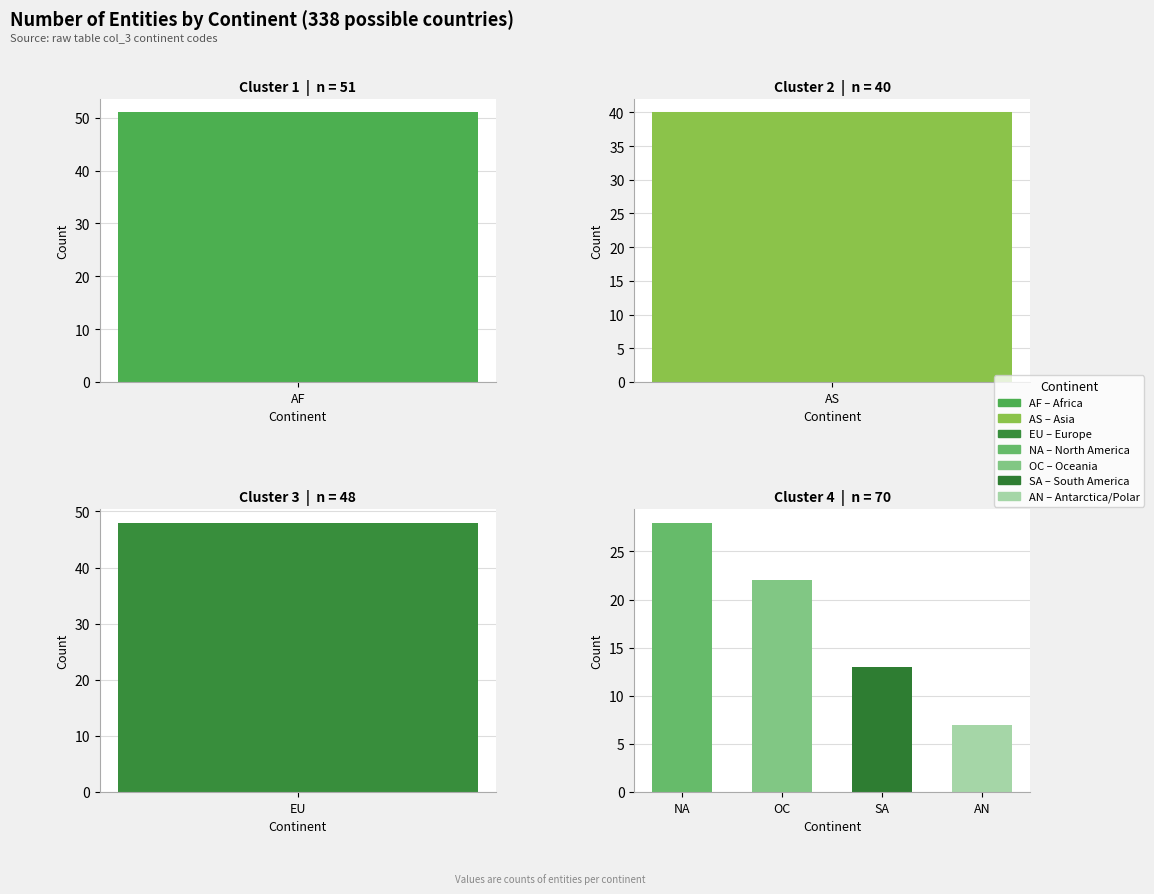

What is the value of the 5th bar from the left?

22